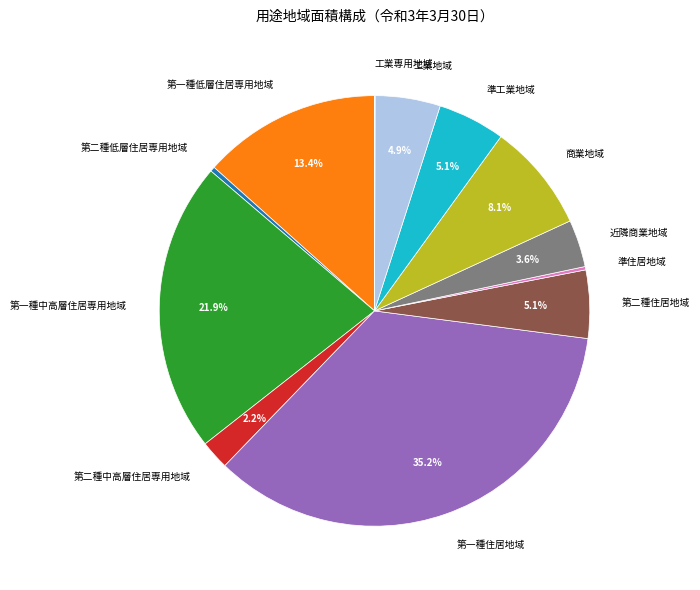

Is there a majority slice in this chart?

No